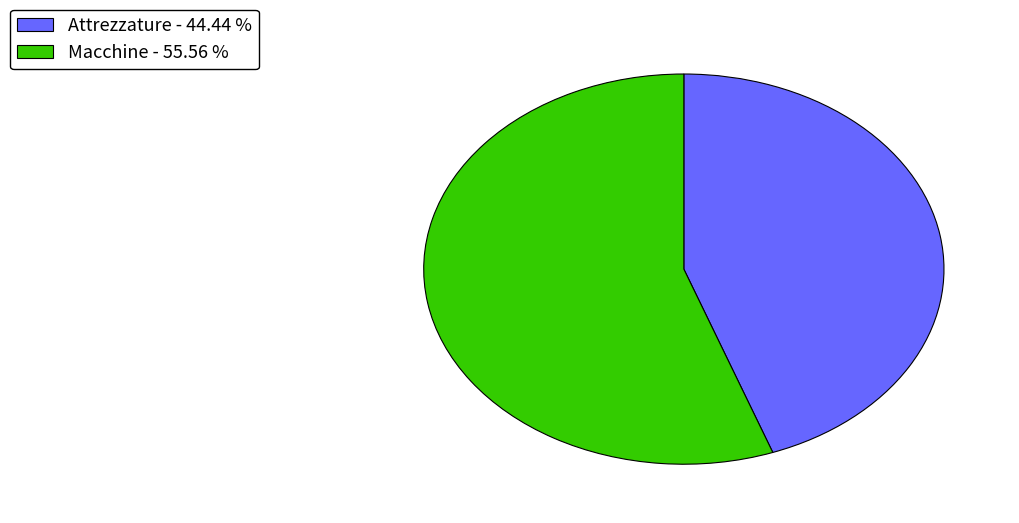

Does Macchine account for over 50% of the chart?

Yes